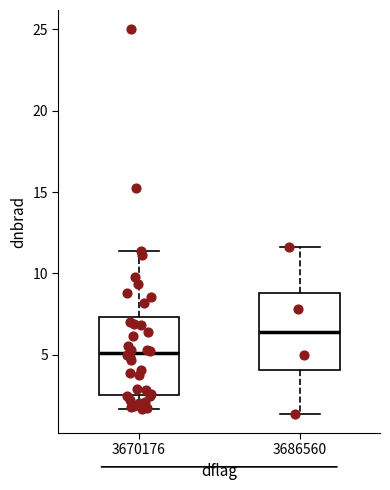

Which box has the lowest median line?

3670176